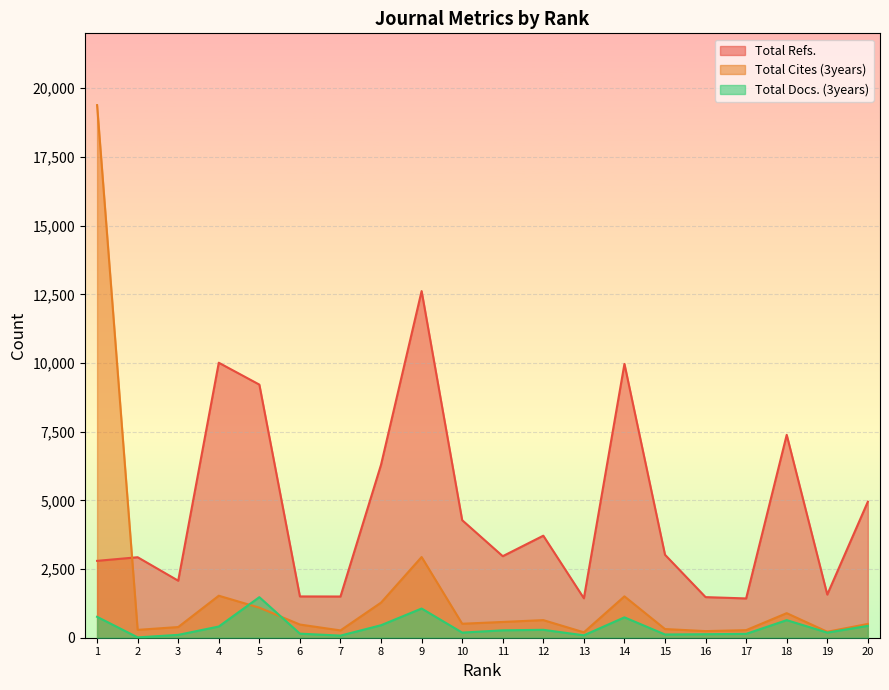

Which series has the largest range (max minus min)?

Total Cites (3years)